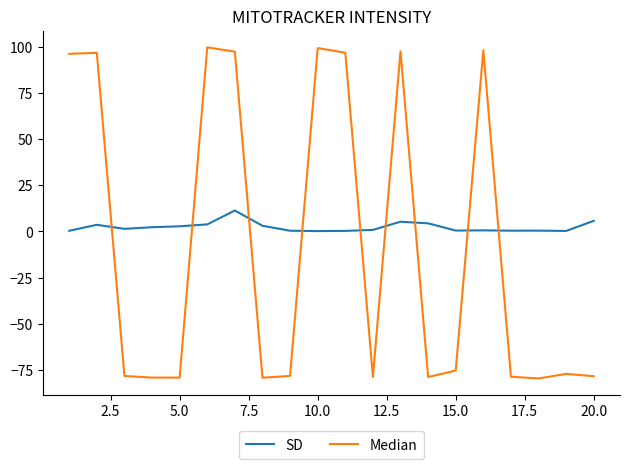

Rank the series by their average value, from highest to lowest.

SD, Median